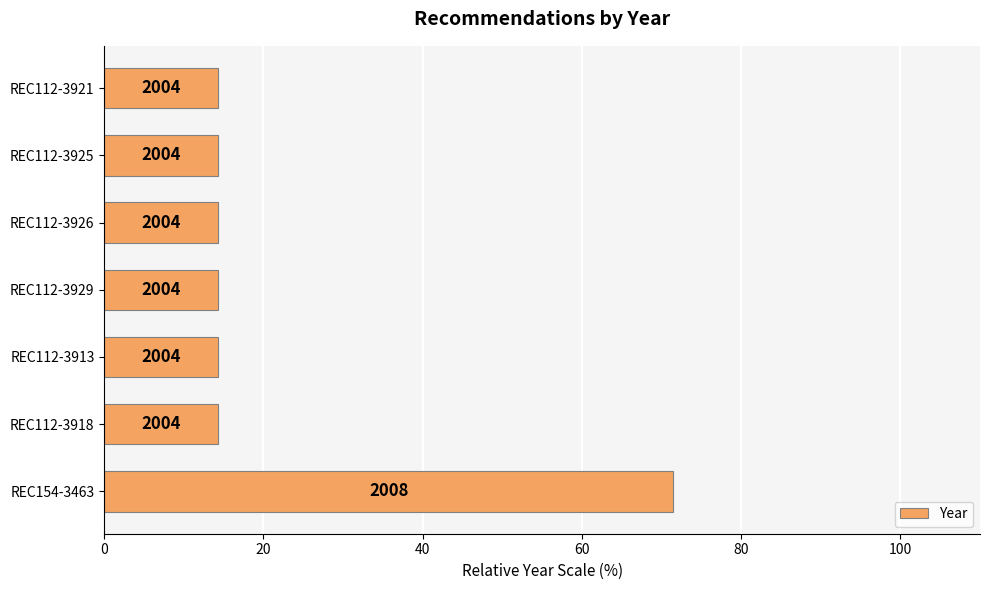

What is the minimum value shown in the chart?

14.3